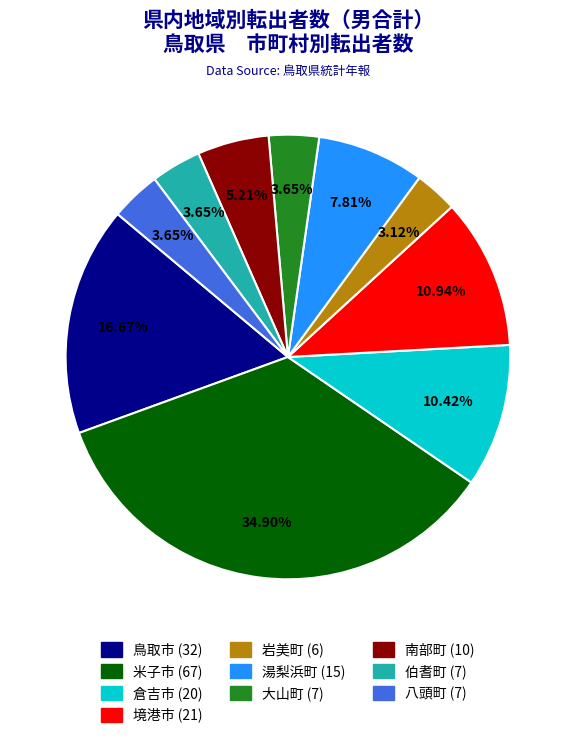

What is the ratio of the value at 南部町 to the value at 米子市?

0.1